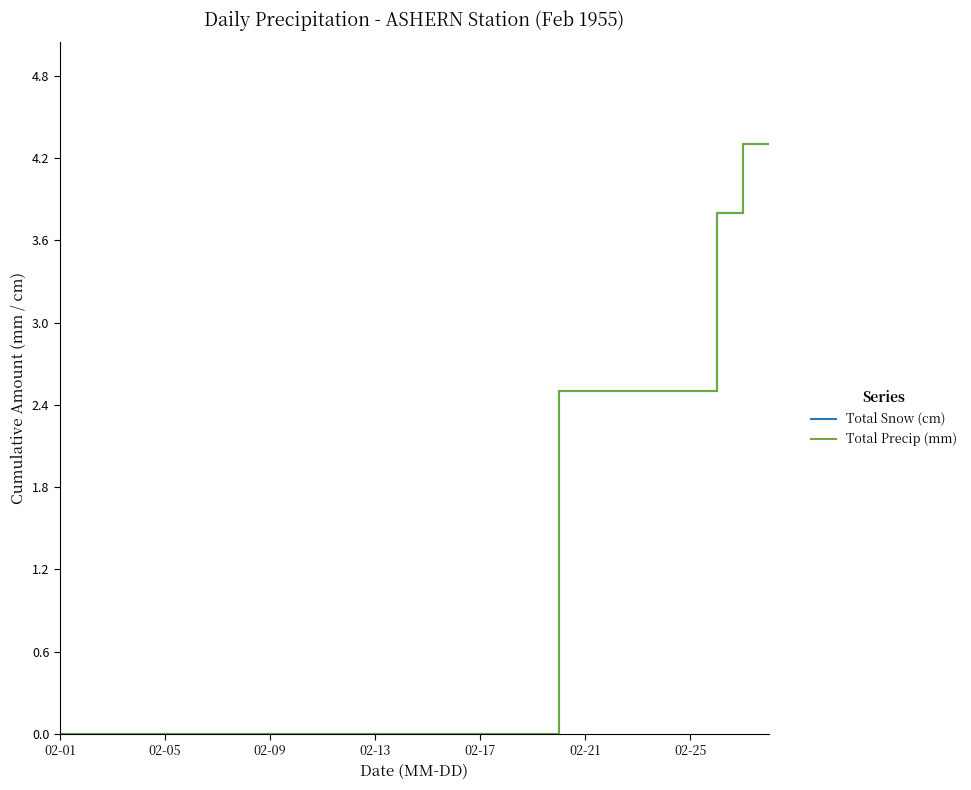

What is the value of the Total Snow (cm) point at the 28th from the left?

4.3